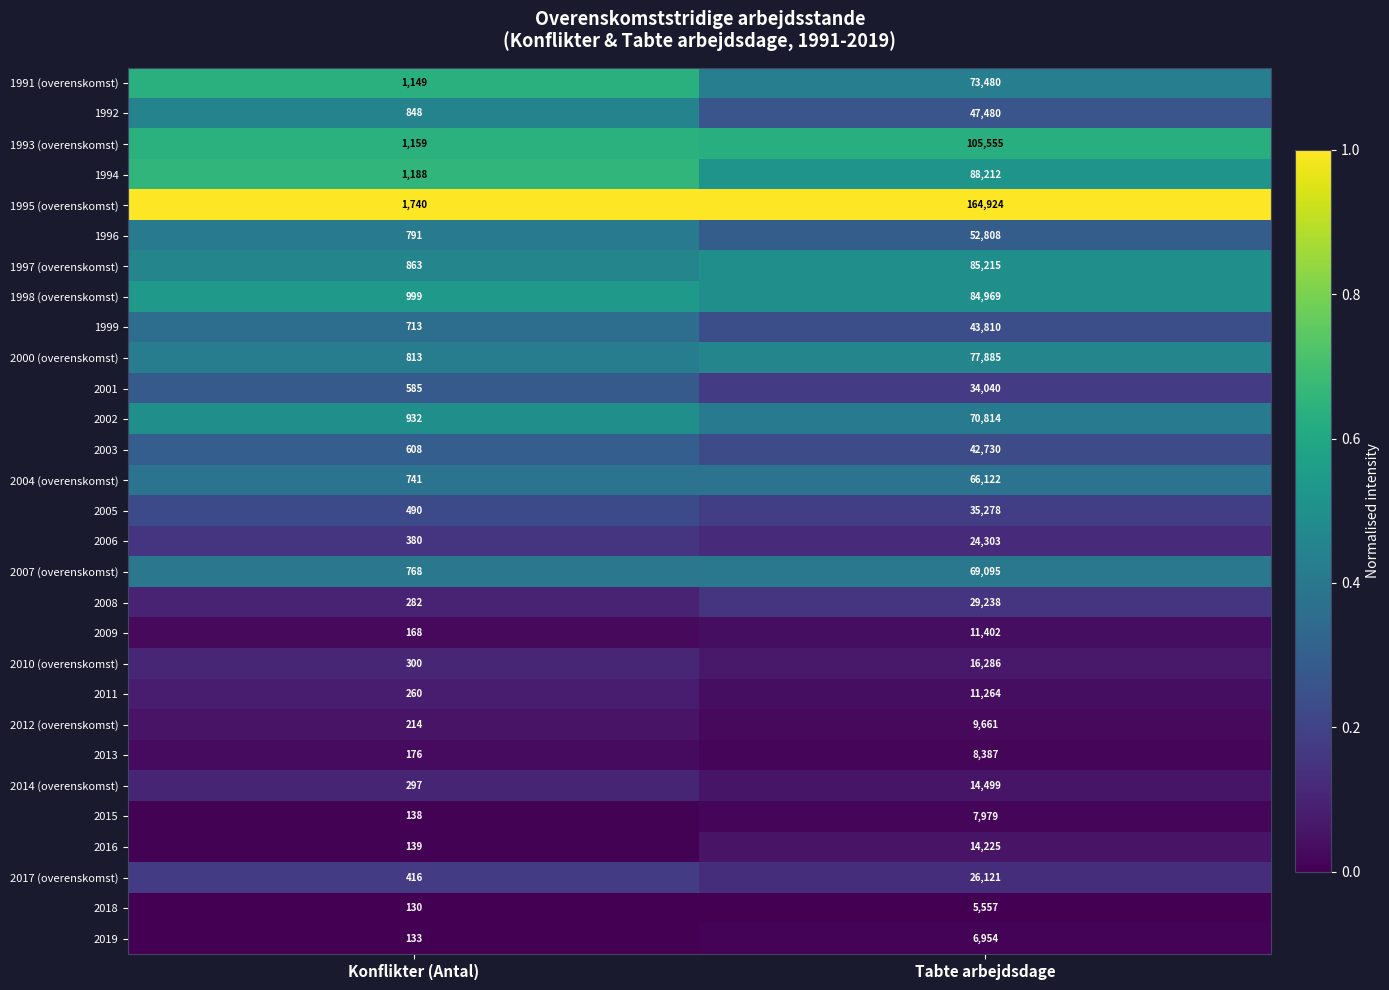

At which category is the sum across all series the highest?

Tabte arbejdsdage